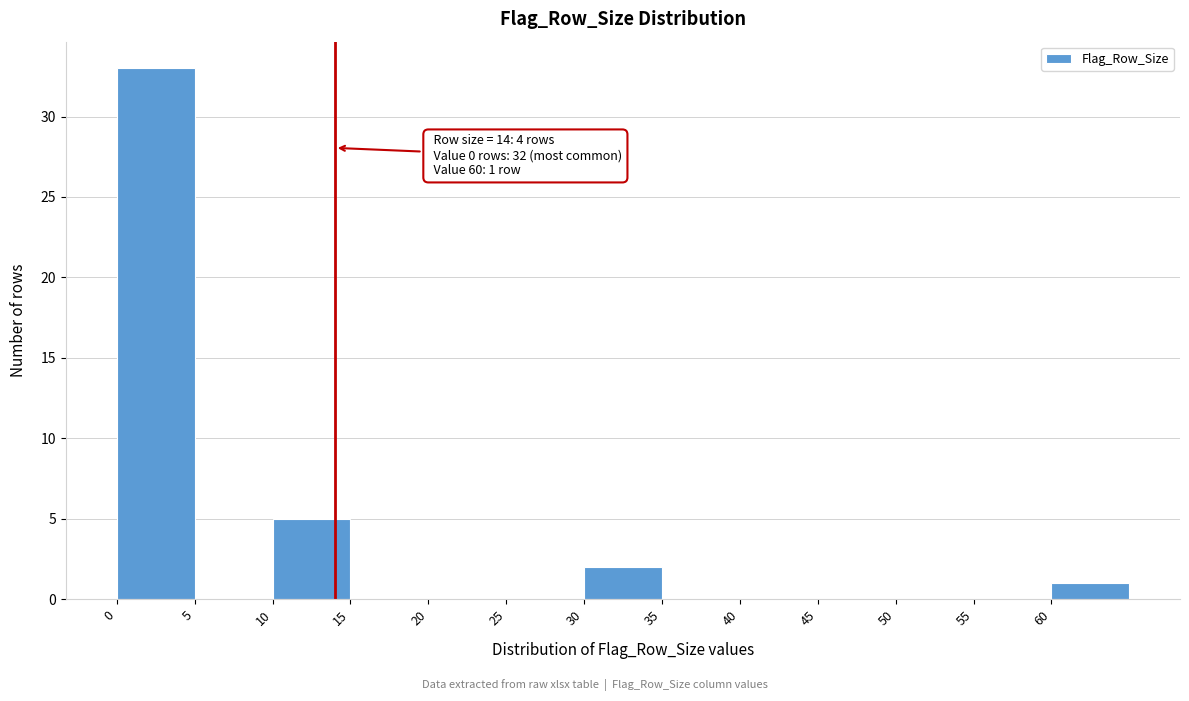

Which range on the x-axis has the tallest bar?

0 to 5